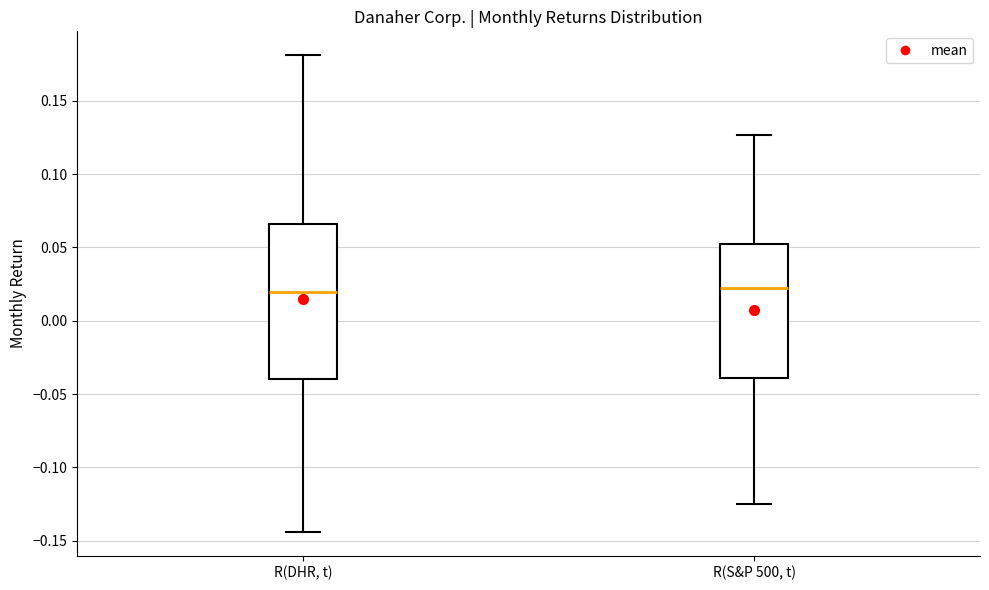

Where does the median line of the box for R(S&P 500, t) sit on the y-axis? The values are not printed on the chart, so give them approximately, as read against the axis.

0.020